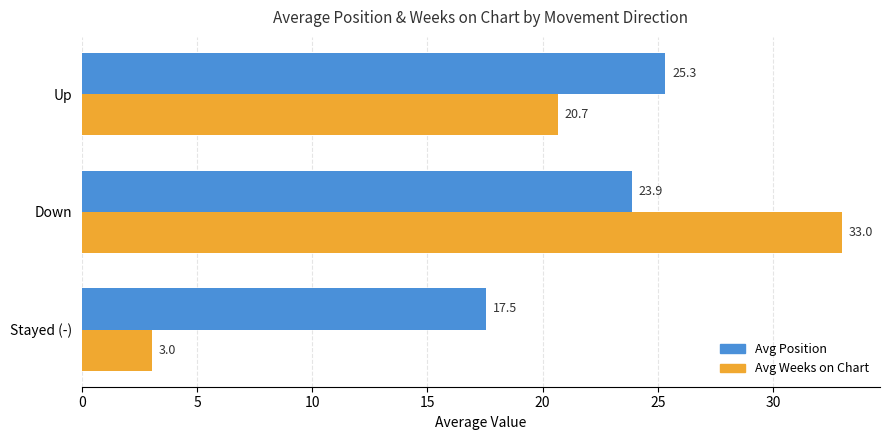

What is the lowest value of the Avg Position series?

17.5